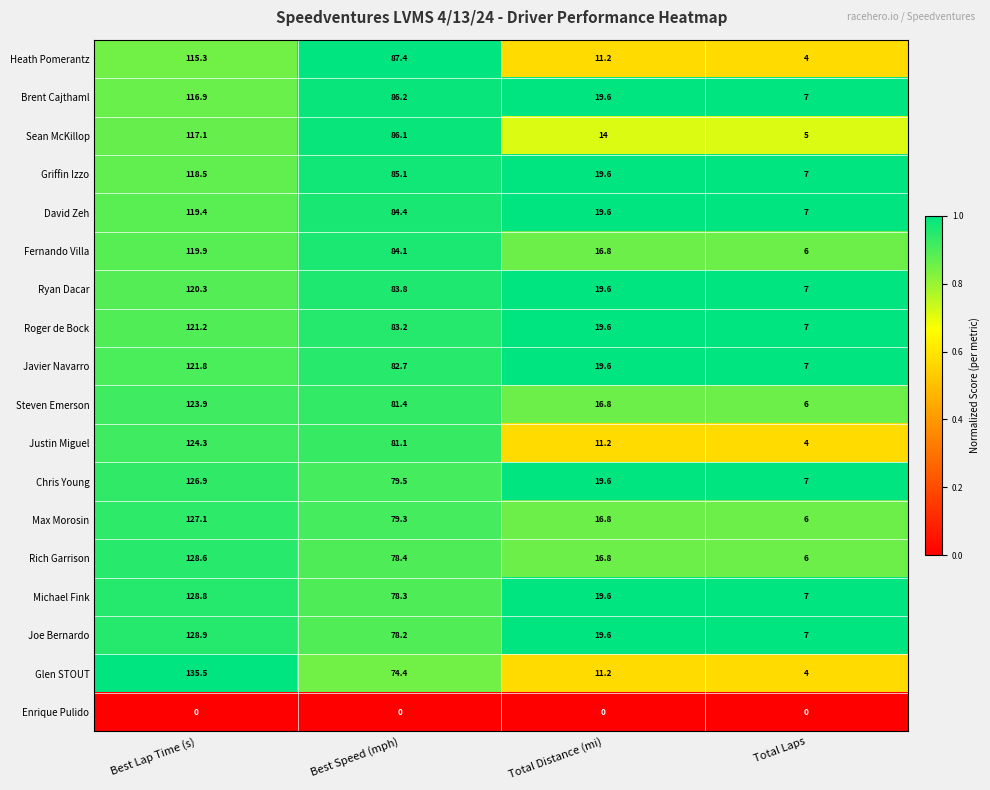

True or false: Joe Bernardo has a value of 78.2 at Best Speed (mph).

True